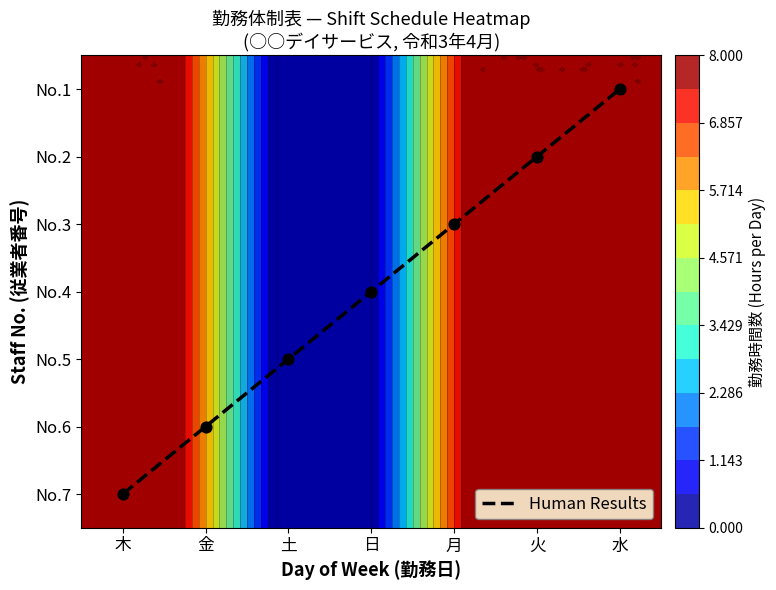

What is the difference between the maximum and minimum values in the No.5 series?

8